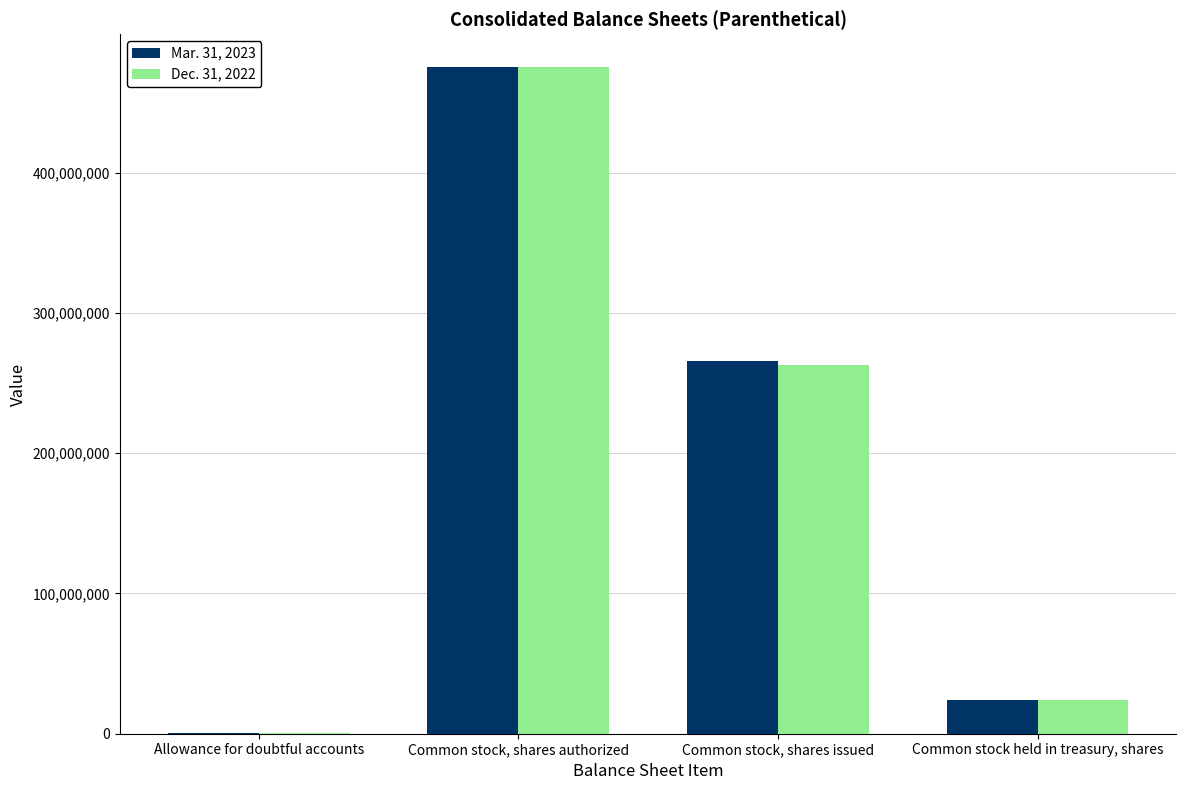

Is the value of Mar. 31, 2023 at Common stock, shares authorized greater than the value of Dec. 31, 2022 at Common stock held in treasury, shares?

Yes